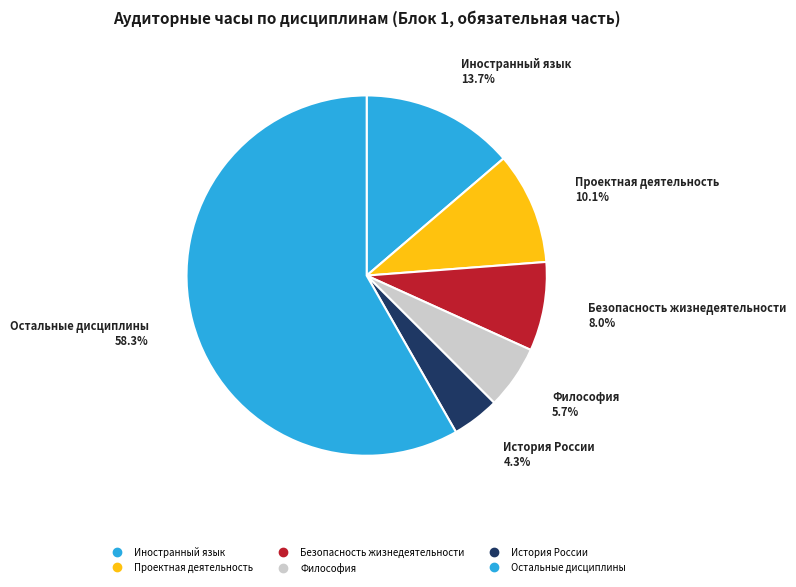

How many slices are in this pie chart?

6